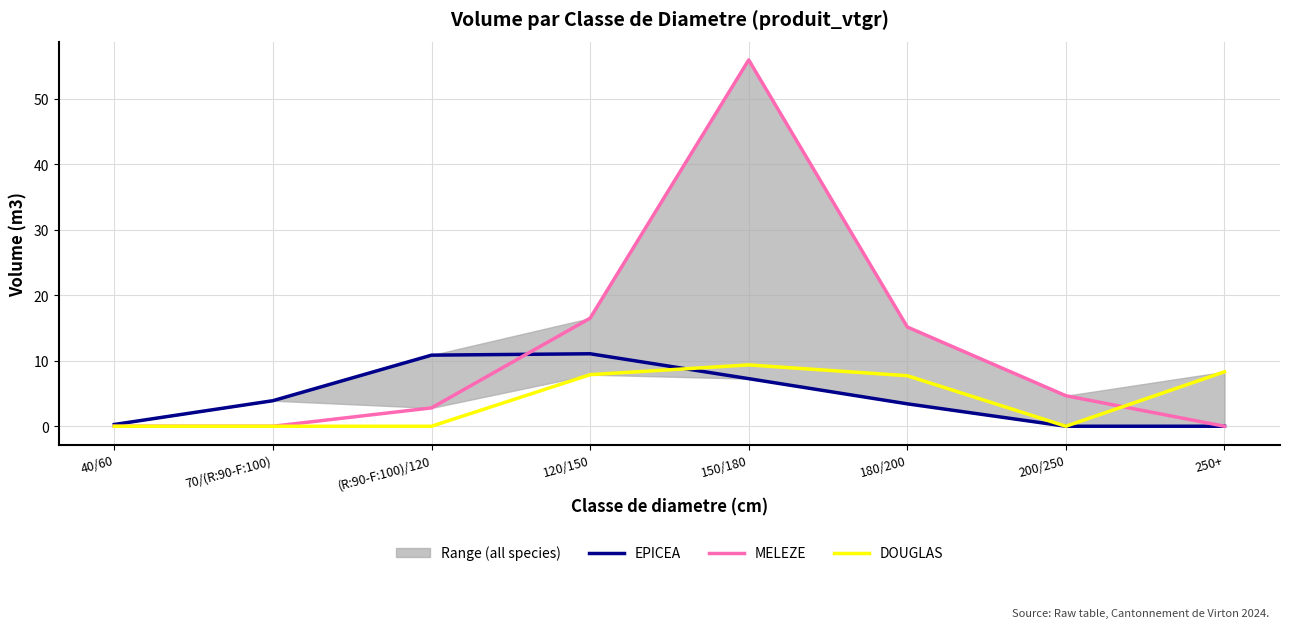

Reading left to right, extract all data points from this chart.

EPICEA: 40/60=0.3	70/(R:90-F:100)=3.9	(R:90-F:100)/120=10.9	120/150=11.1	150/180=7.3	180/200=3.4	200/250=0.0	250+=0.0
MELEZE: 40/60=0.0	70/(R:90-F:100)=0.0	(R:90-F:100)/120=2.8	120/150=16.5	150/180=55.9	180/200=15.2	200/250=4.7	250+=0.0
DOUGLAS: 40/60=0.0	70/(R:90-F:100)=0.0	(R:90-F:100)/120=0.0	120/150=7.9	150/180=9.4	180/200=7.7	200/250=0.0	250+=8.3